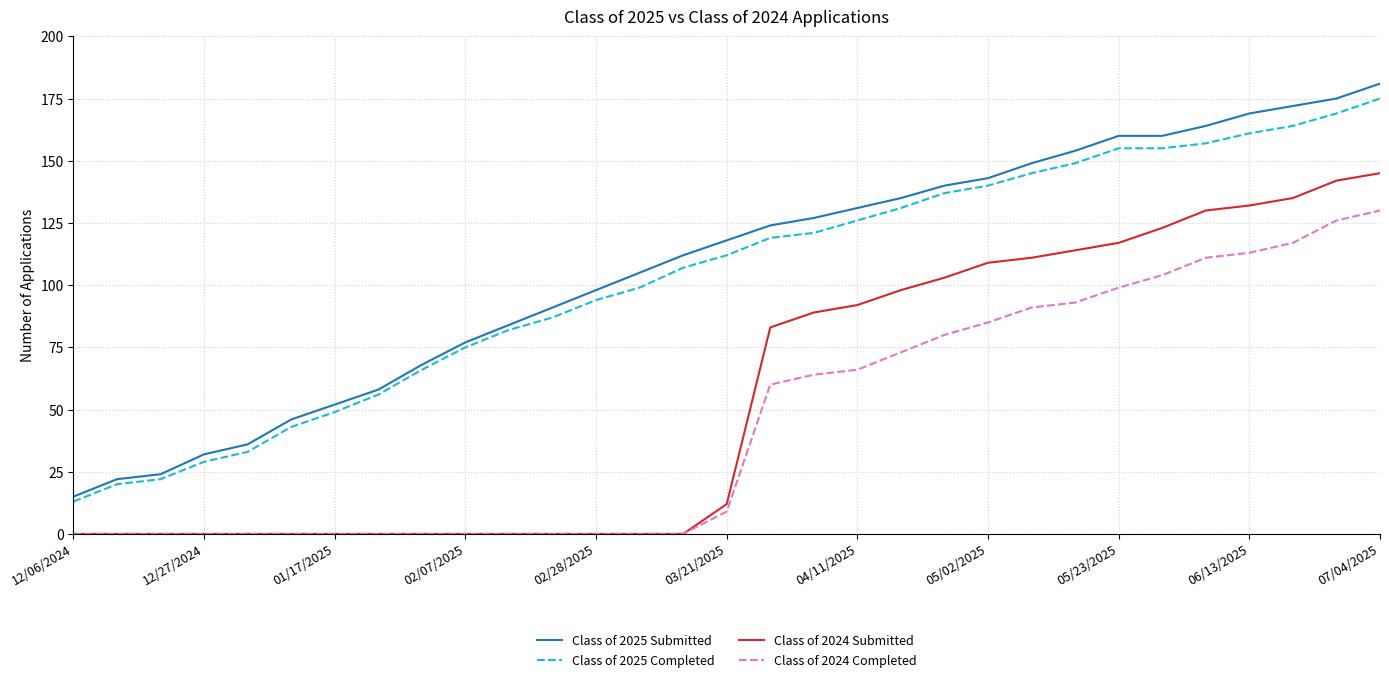

What is the average value of the Class of 2025 Submitted series?

107